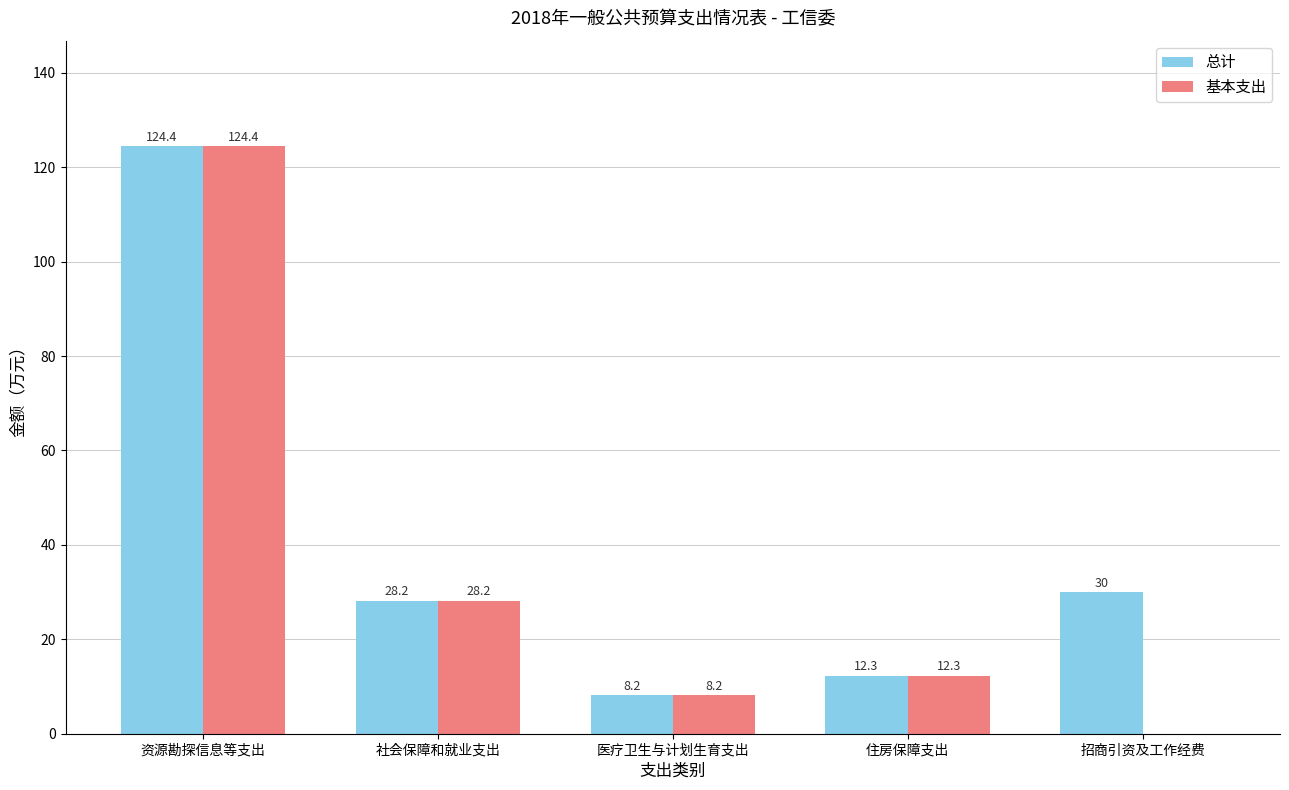

Count the number of data series in this chart.

2